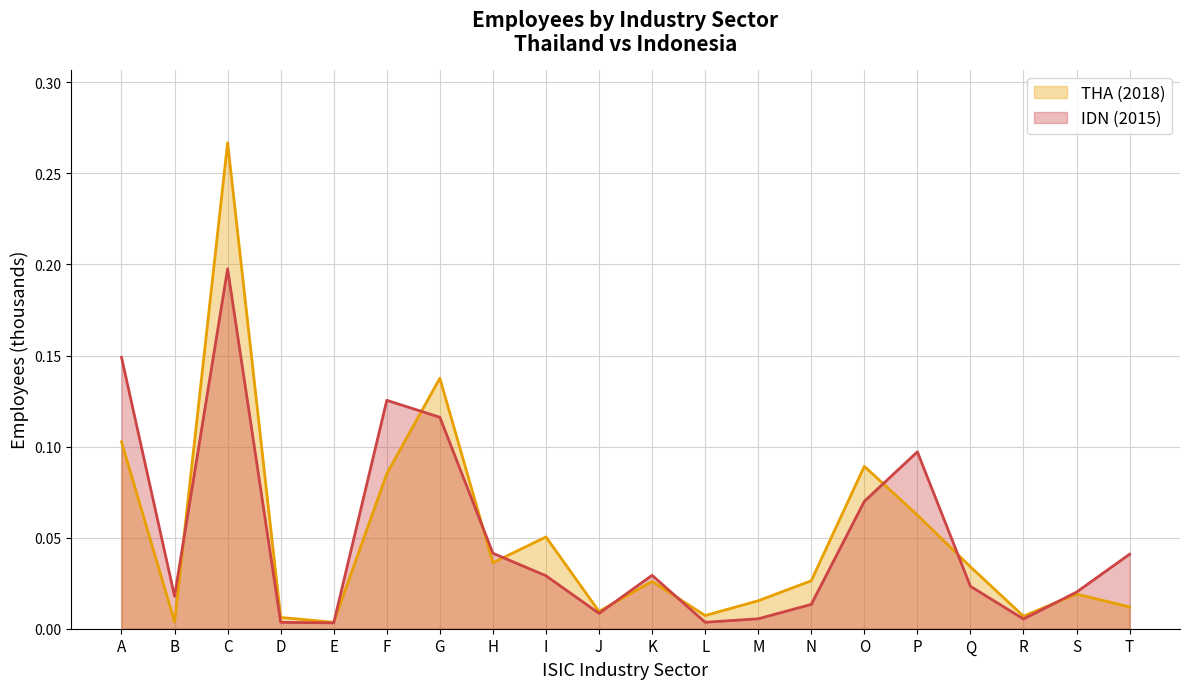

Which category has the lowest value in the IDN (2015) series?

E